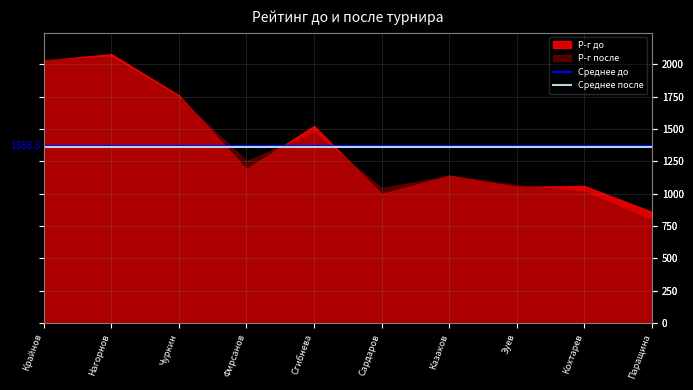

How many lines are shown in the chart?

2